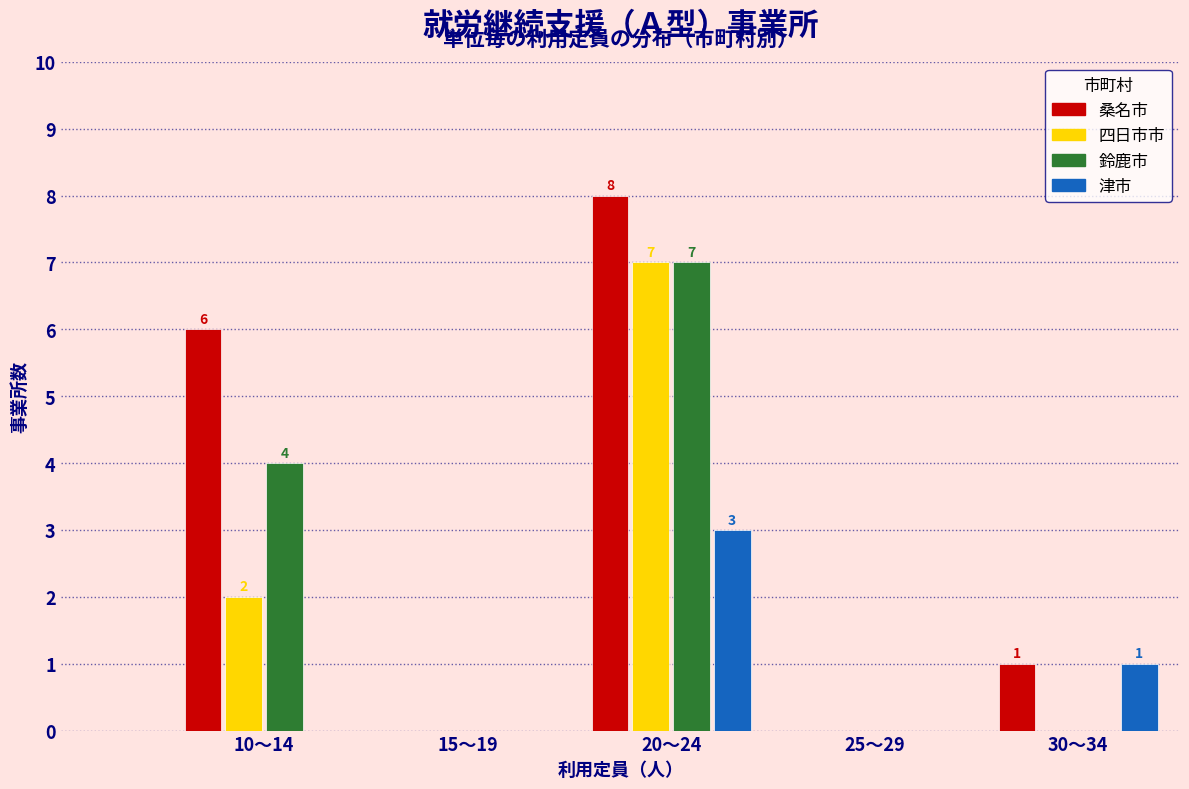

Reading left to right, transcribe all the data shown in this chart.

桑名市: 10〜14=6	15〜19=0	20〜24=8	25〜29=0	30〜34=1
四日市市: 10〜14=2	15〜19=0	20〜24=7	25〜29=0	30〜34=0
鈴鹿市: 10〜14=4	15〜19=0	20〜24=7	25〜29=0	30〜34=0
津市: 10〜14=0	15〜19=0	20〜24=3	25〜29=0	30〜34=1